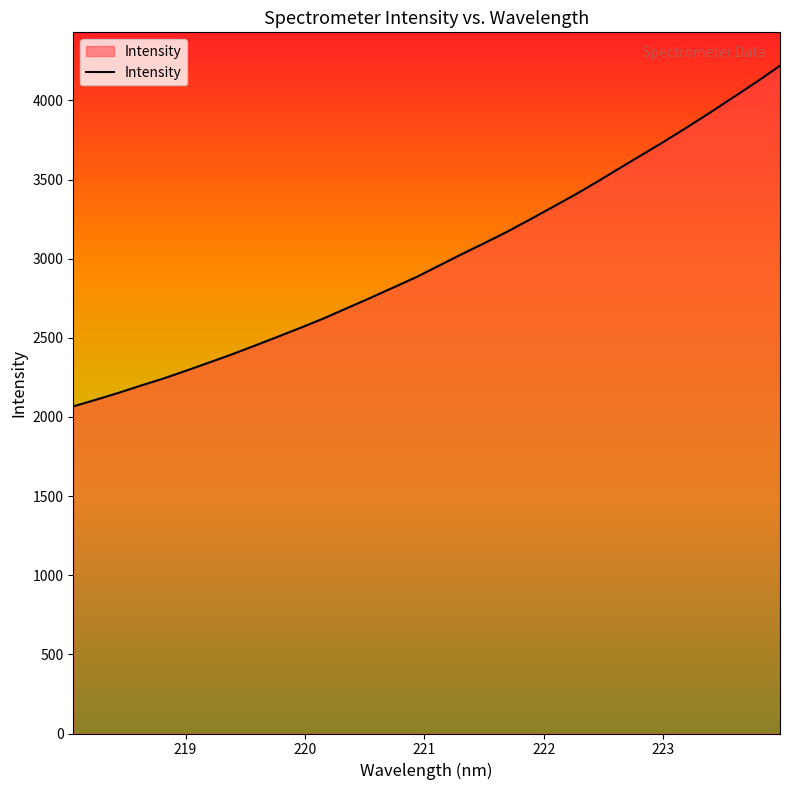

What is the maximum value shown in the chart?

4219.7